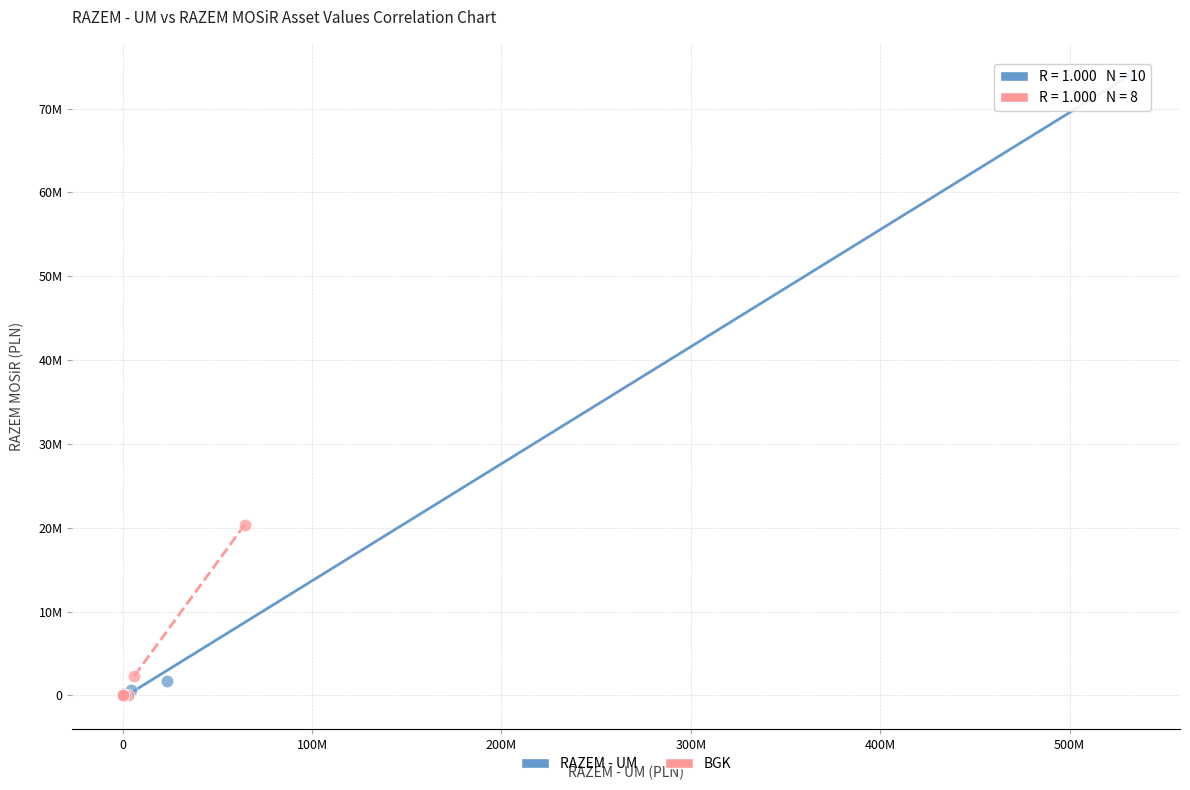

What are all the series names shown in the legend?

RAZEM - UM, BGK